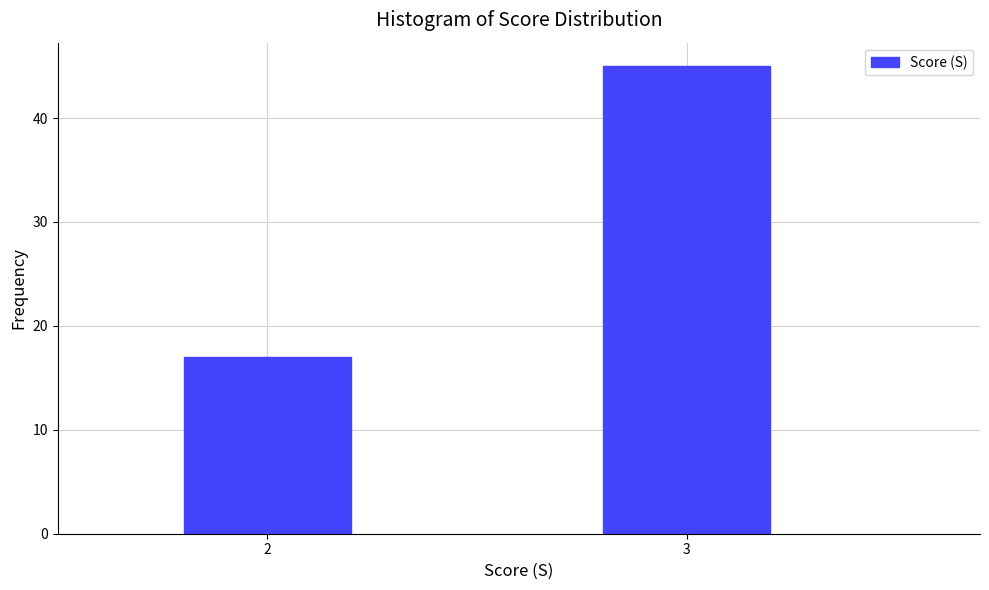

Reading right to left, transcribe all the data shown in this chart.

3=45	2=17